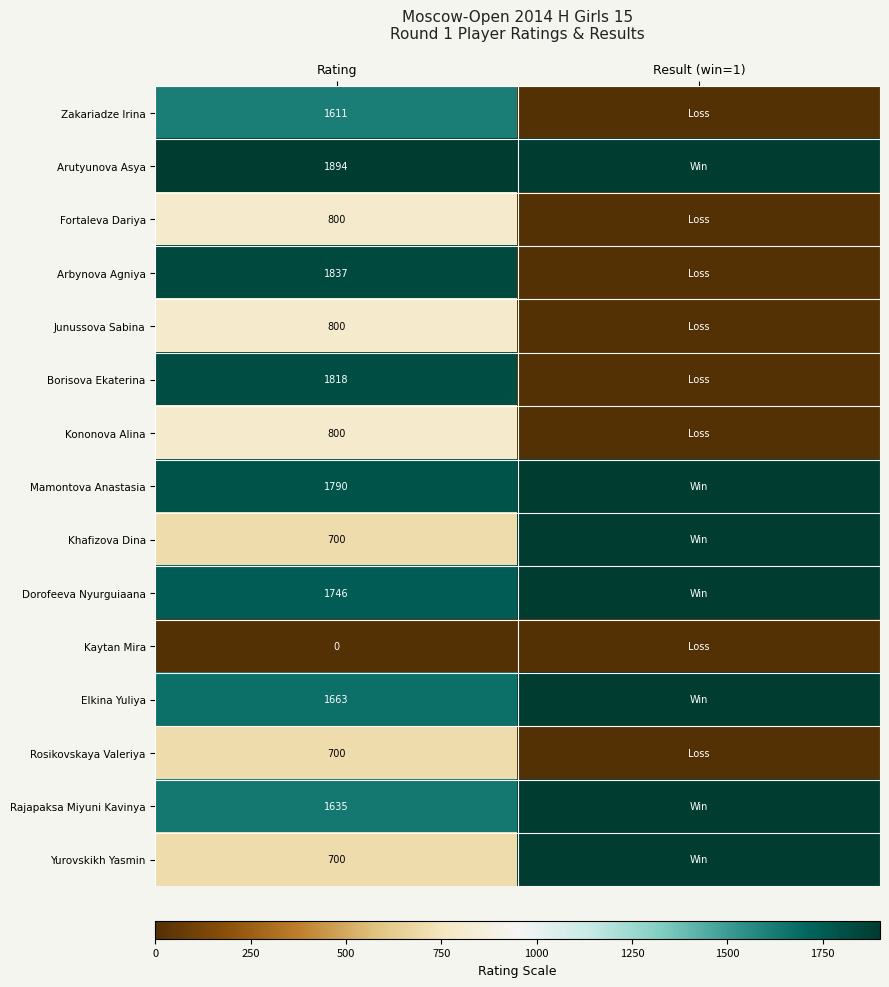

The Mamontova Anastasia series shows 1790 at Rating. True or false?

True